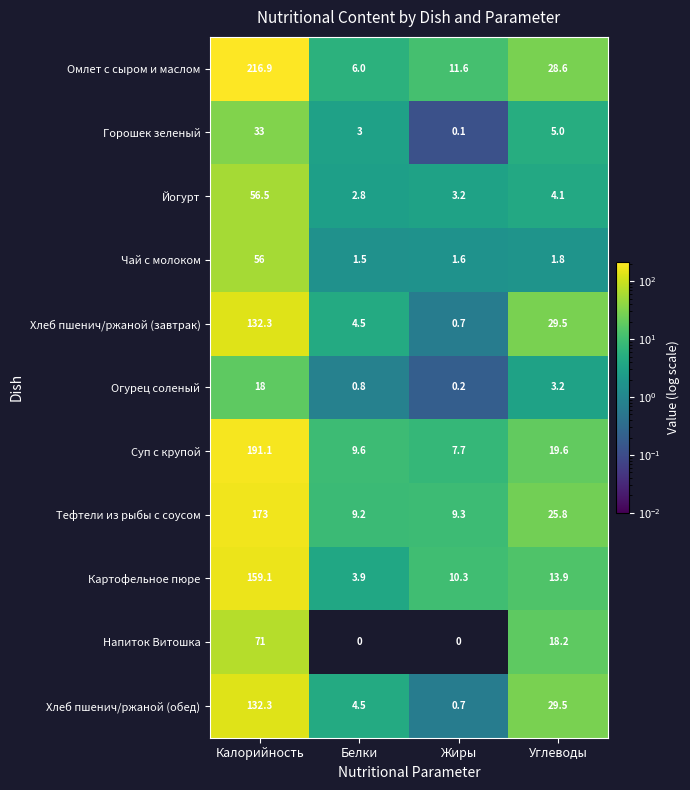

At which category is the sum across all series the highest?

Калорийность